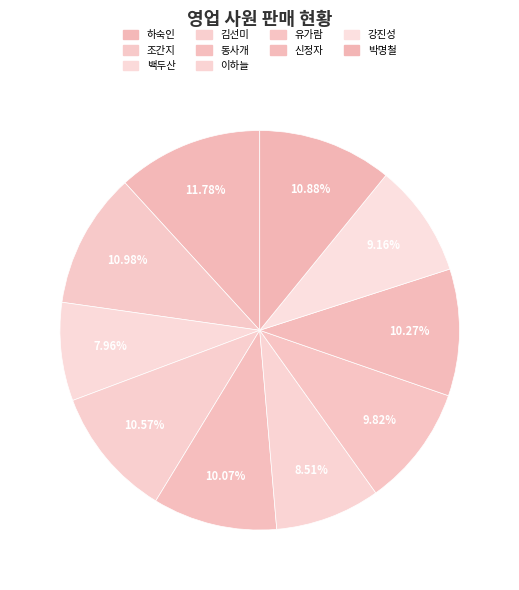

How many segments does this pie chart have?

10